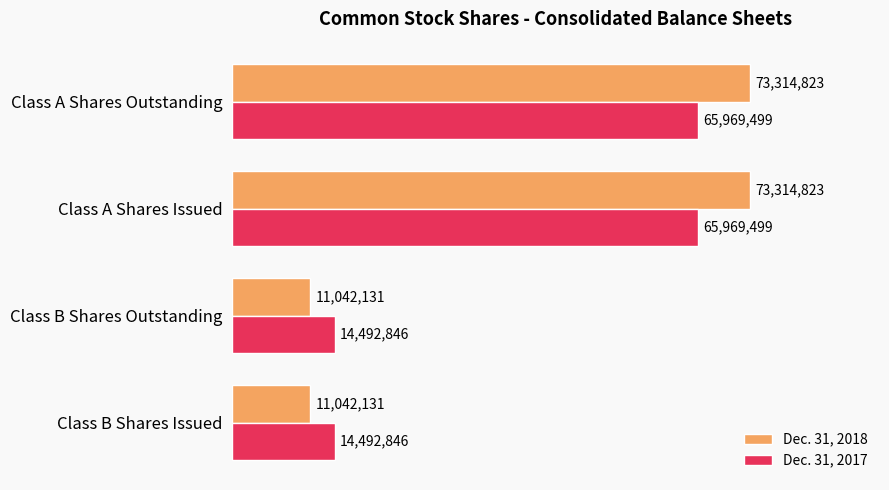

What are all the series names shown in the legend?

Dec. 31, 2018, Dec. 31, 2017